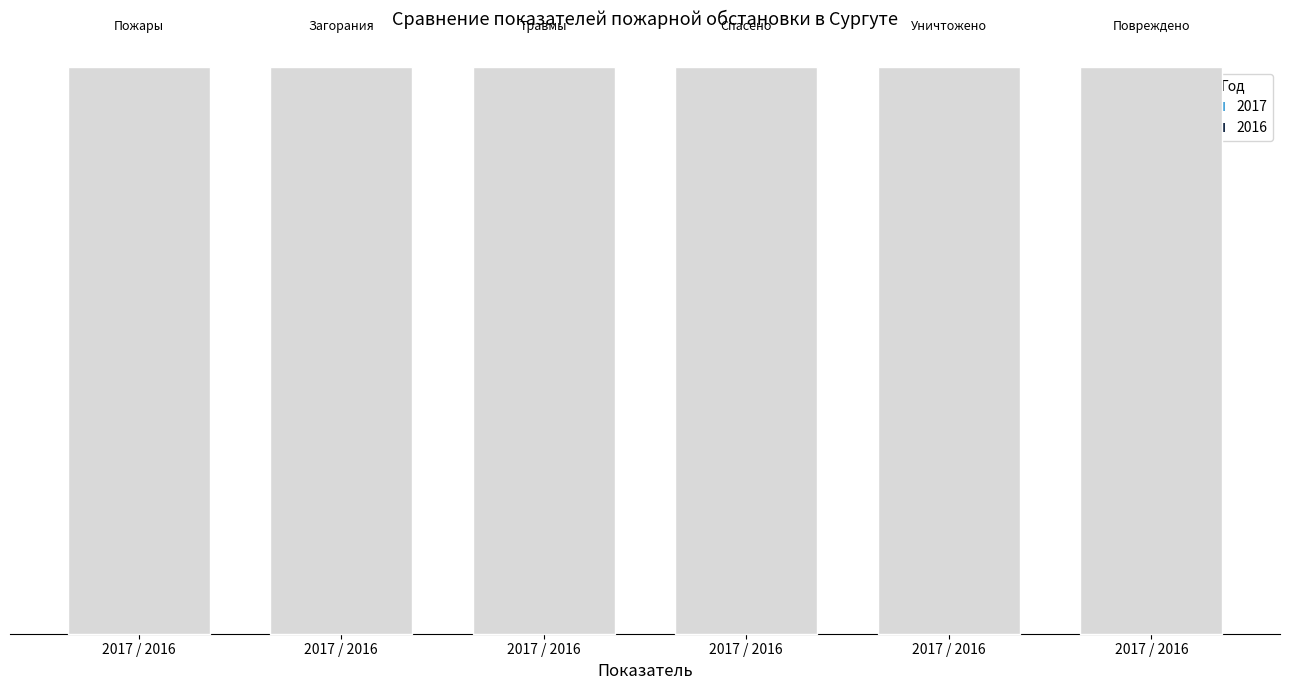

What are all the series names shown in the legend?

2017, 2016